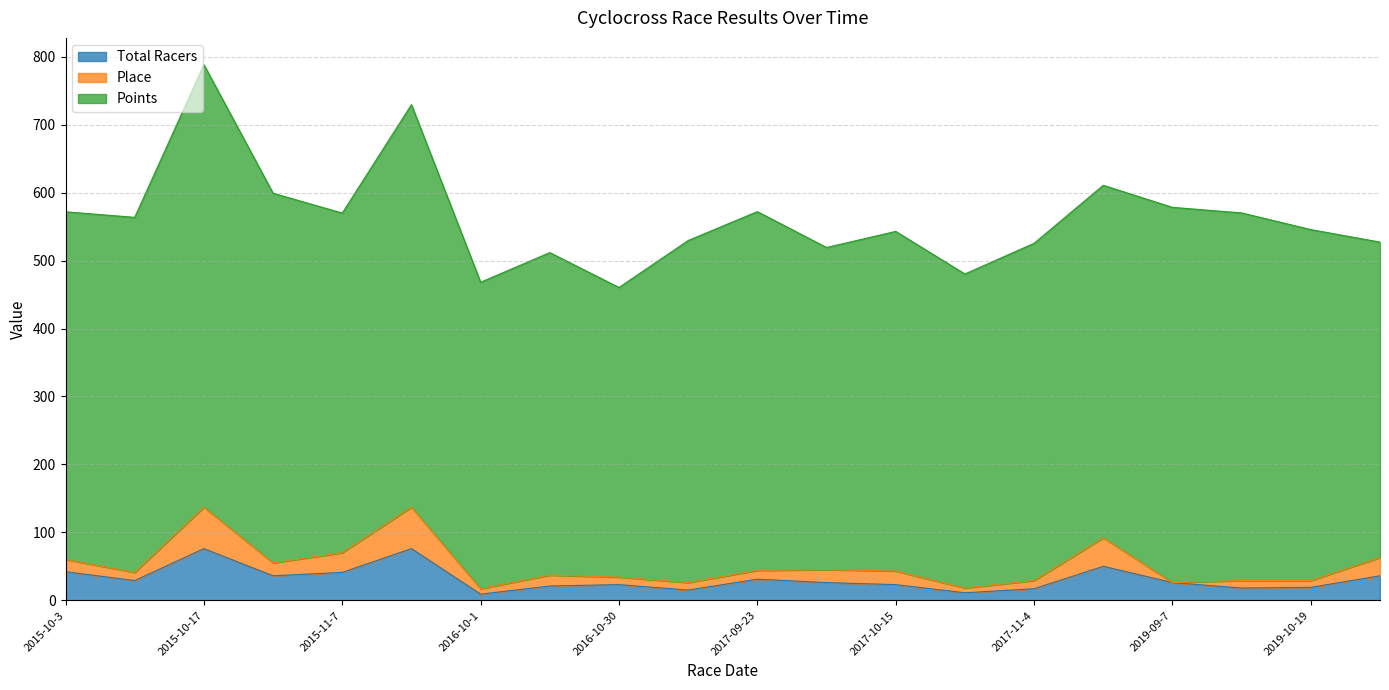

What is the label of the 8th point from the right?

2017-10-15